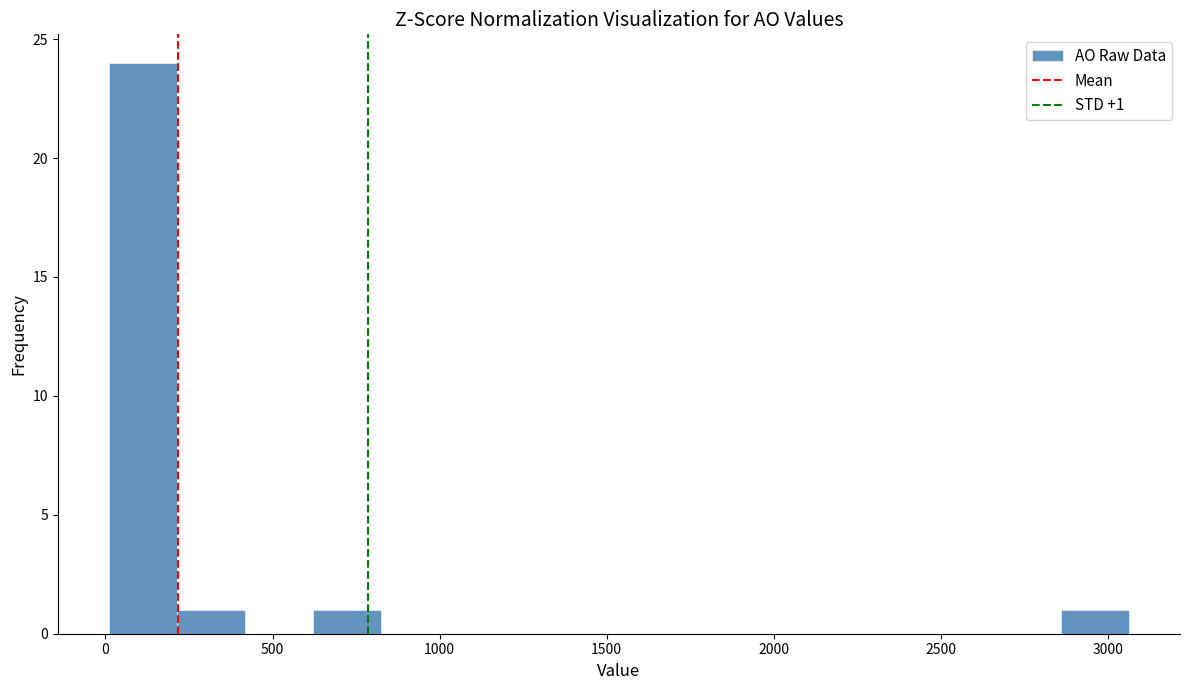

Over which range of the x-axis is the bar tallest?

0 to 200